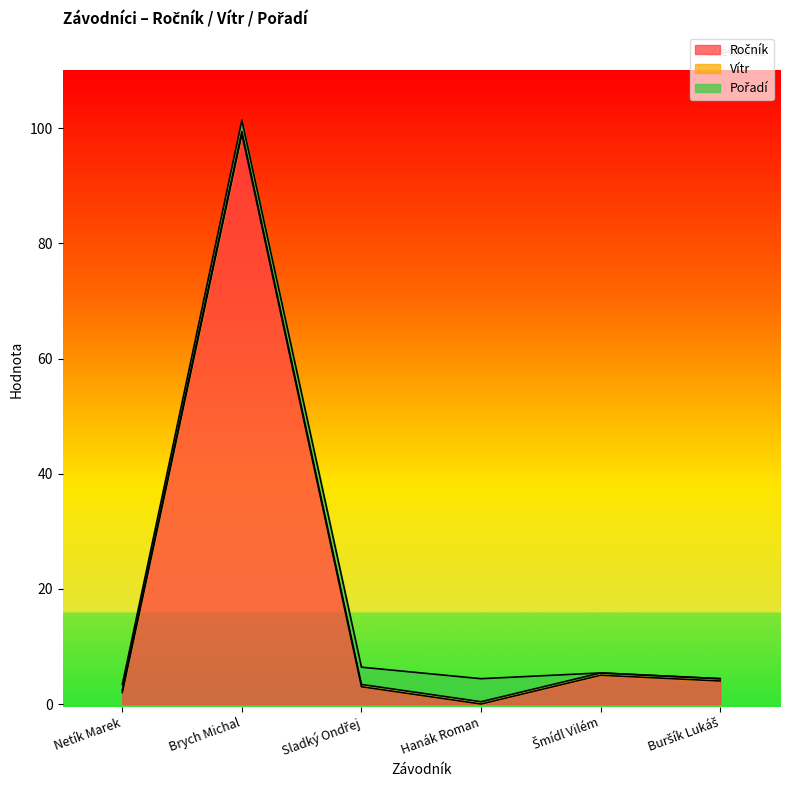

Read the Pořadí value at Sladký Ondřej.

3.0